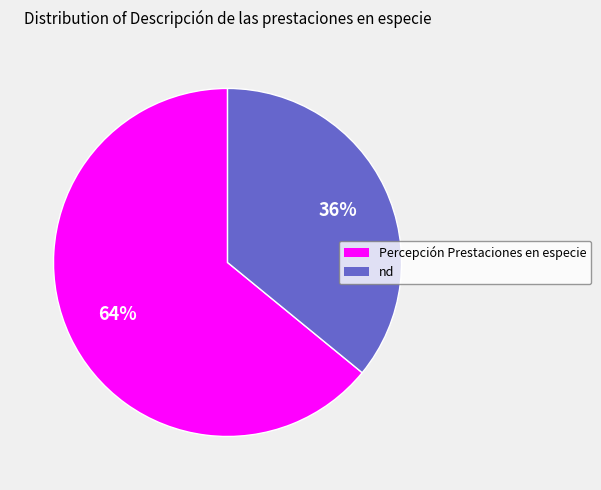

Do Percepción Prestaciones en especie and nd together represent more than half of the pie?

Yes